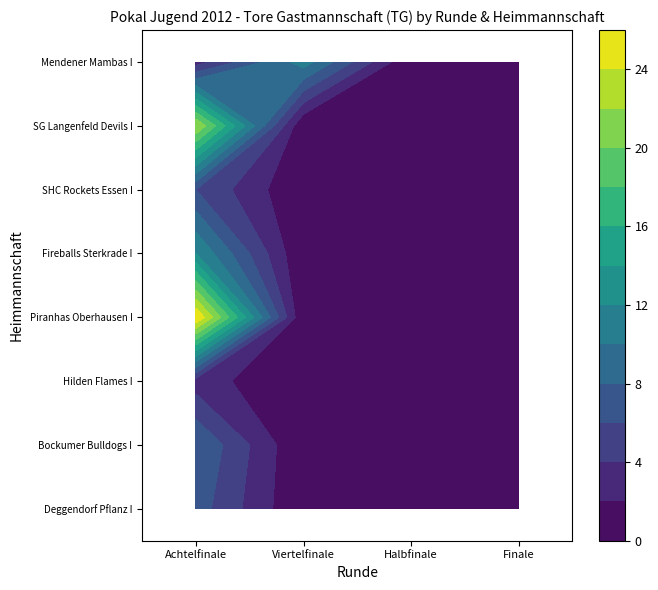

Where is Finale nearest to the value 0?

Deggendorf Pflanz I